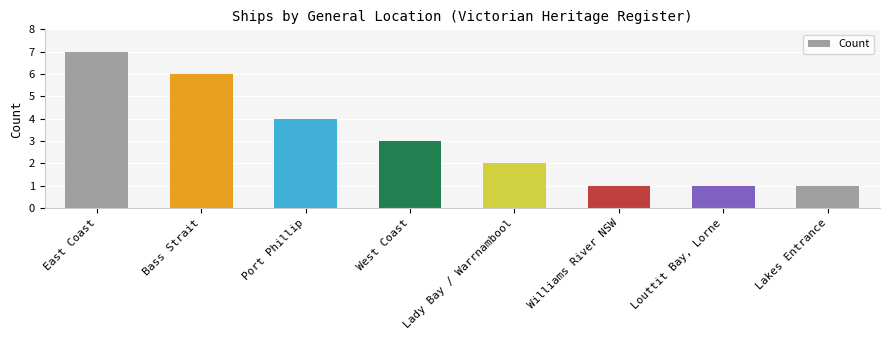

How many bars are there in total?

8